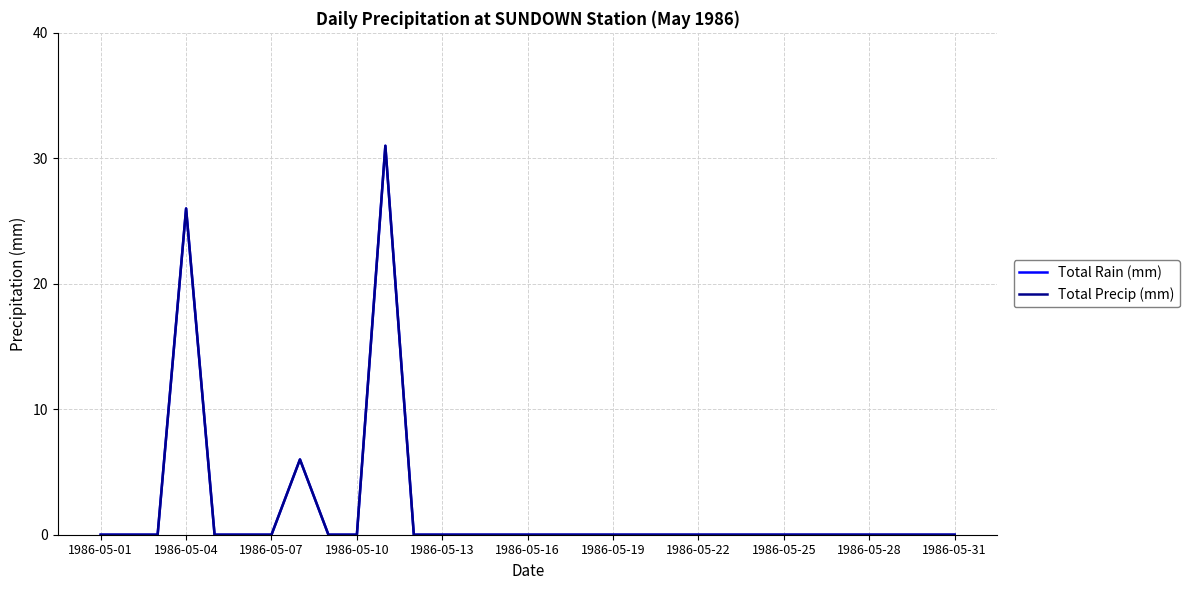

Does the chart have visible grid lines?

Yes